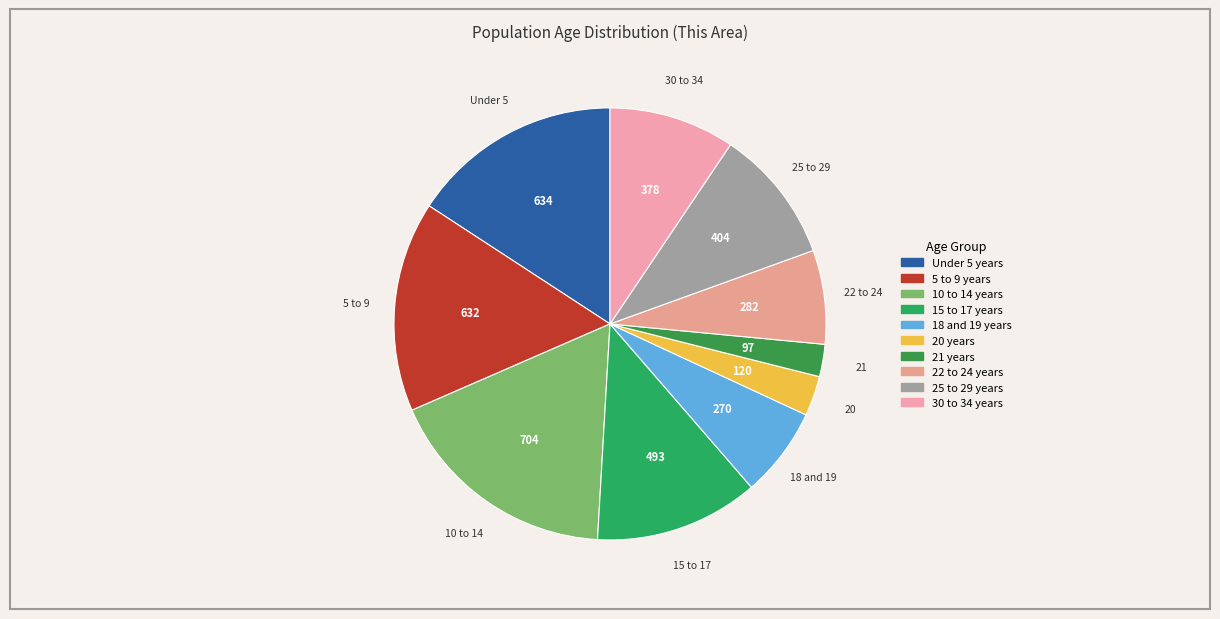

What percentage is the 10 to 14 years slice, to the nearest percent?

18%